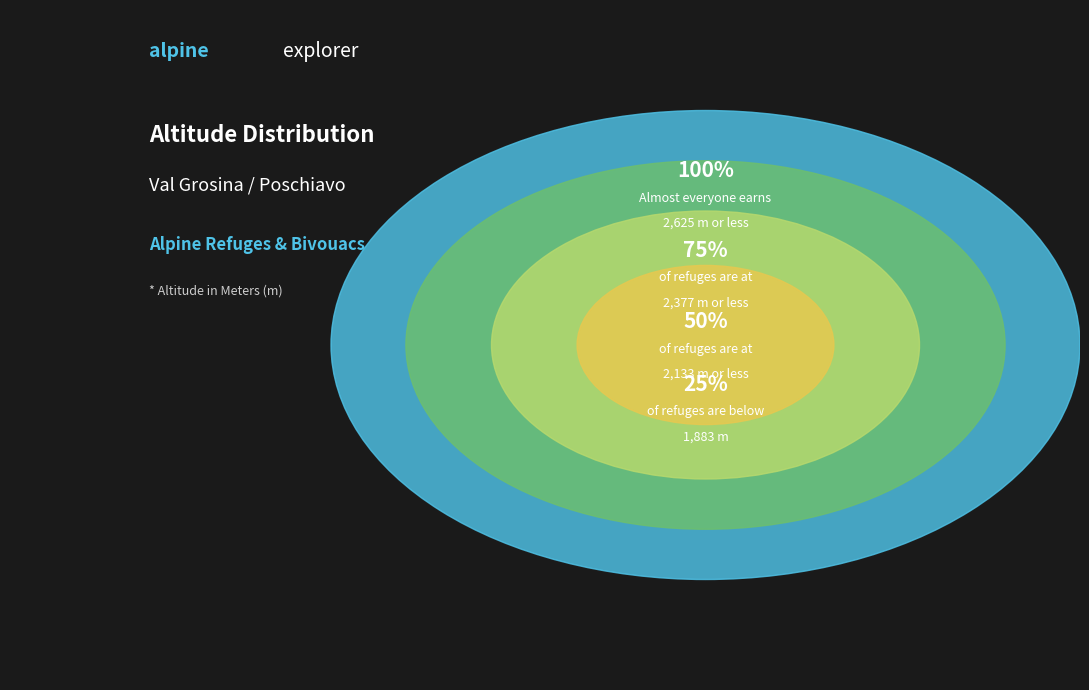

Does Bivacco Duilio Strambini represent more than half of the total?

No